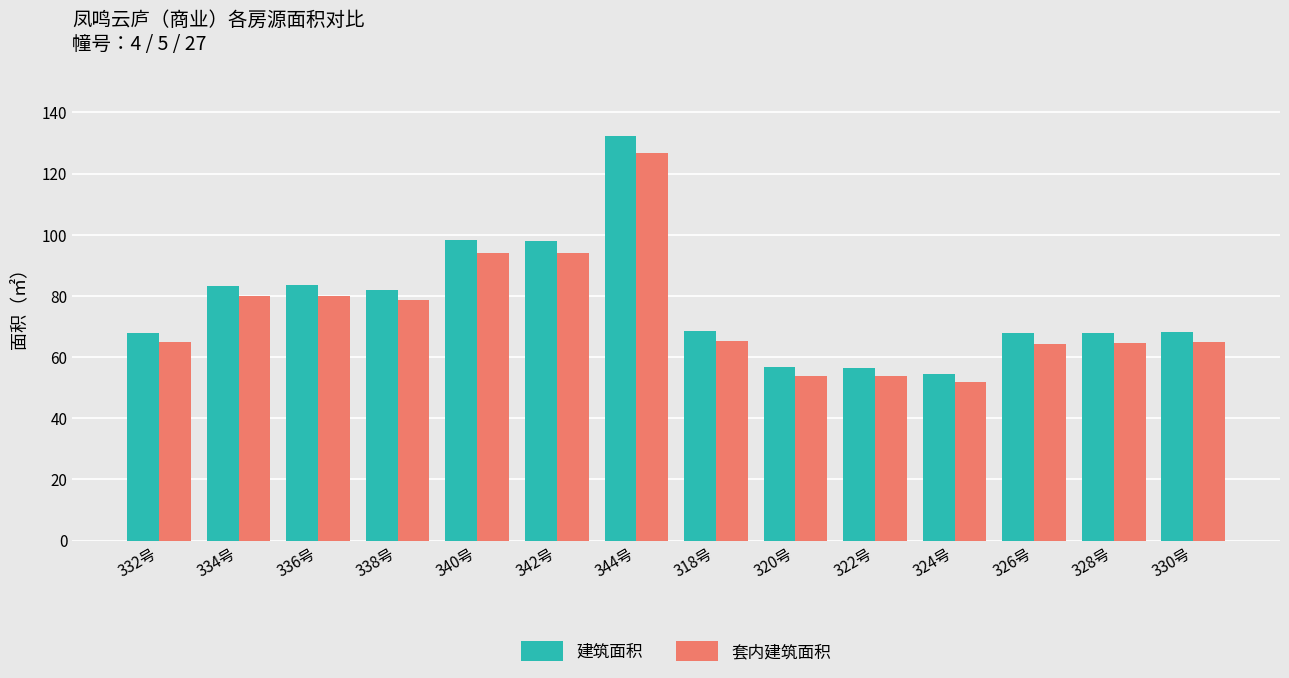

What is the spread (max minus min) of values at 318号?

3.3